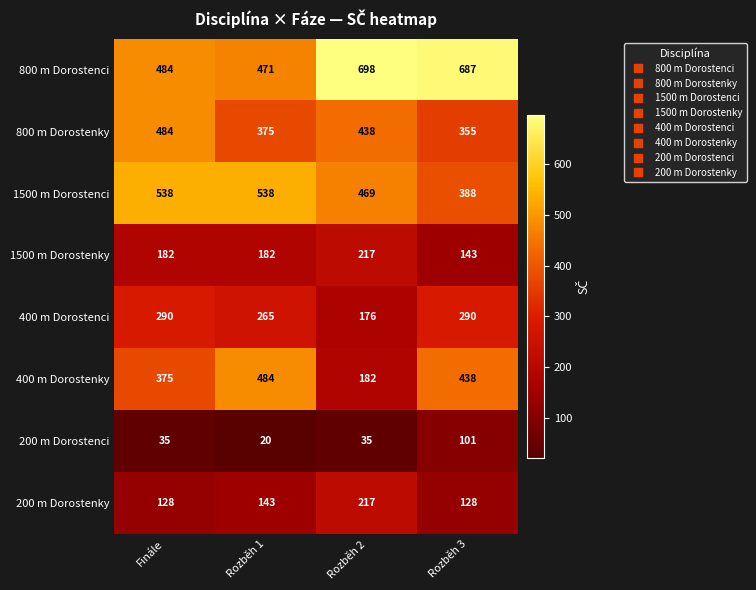

What is the sum of the 400 m Dorostenky values at Rozběh 2 and Finále?

557